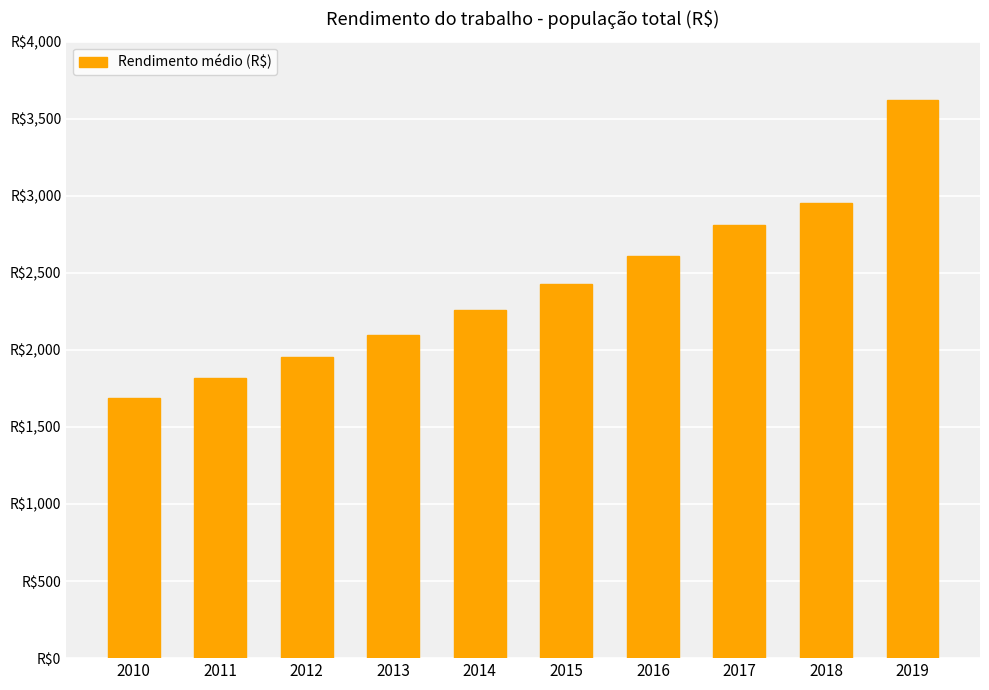

What is the greatest value displayed?

3623.7